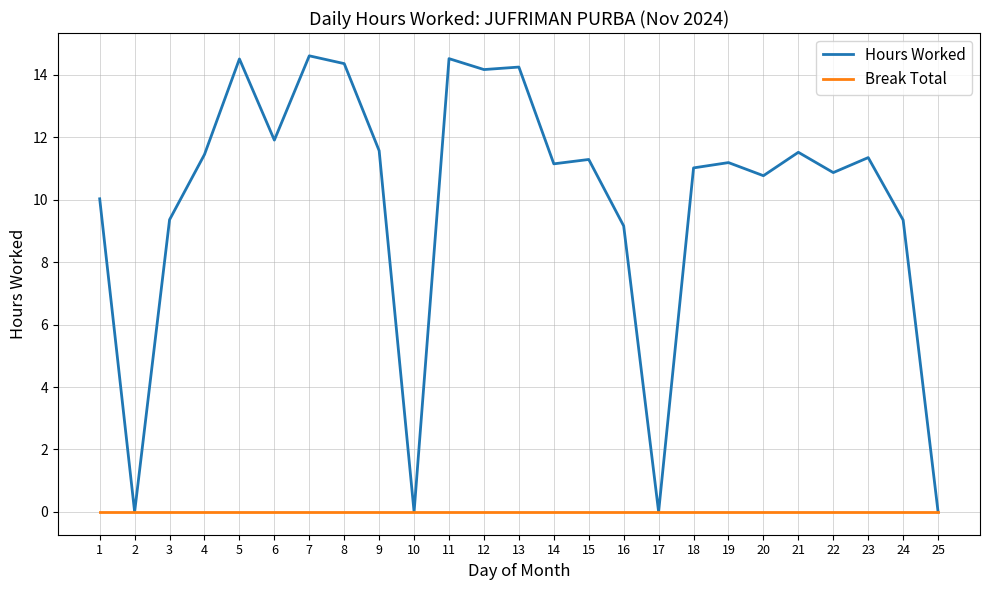

True or false: Hours Worked has a value of 0.0 at 25.

True